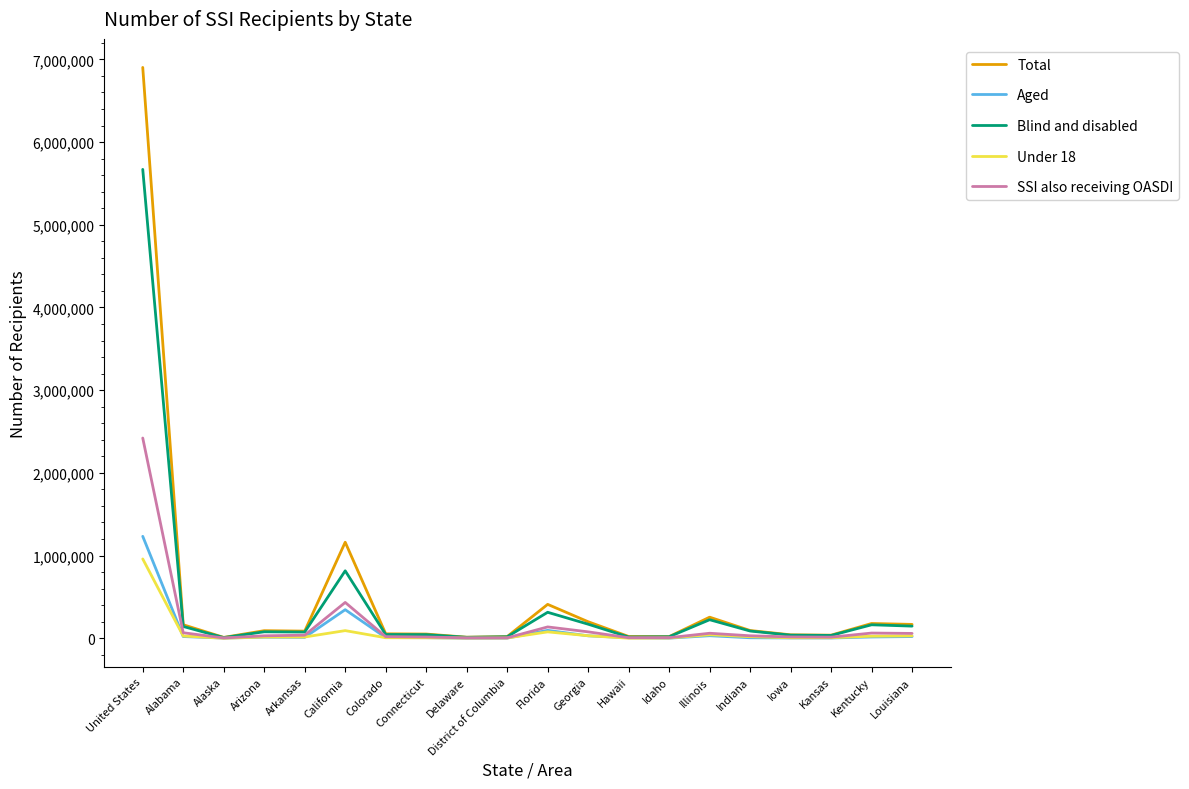

Is the value of Blind and disabled at United States greater than the value of SSI also receiving OASDI at Indiana?

Yes